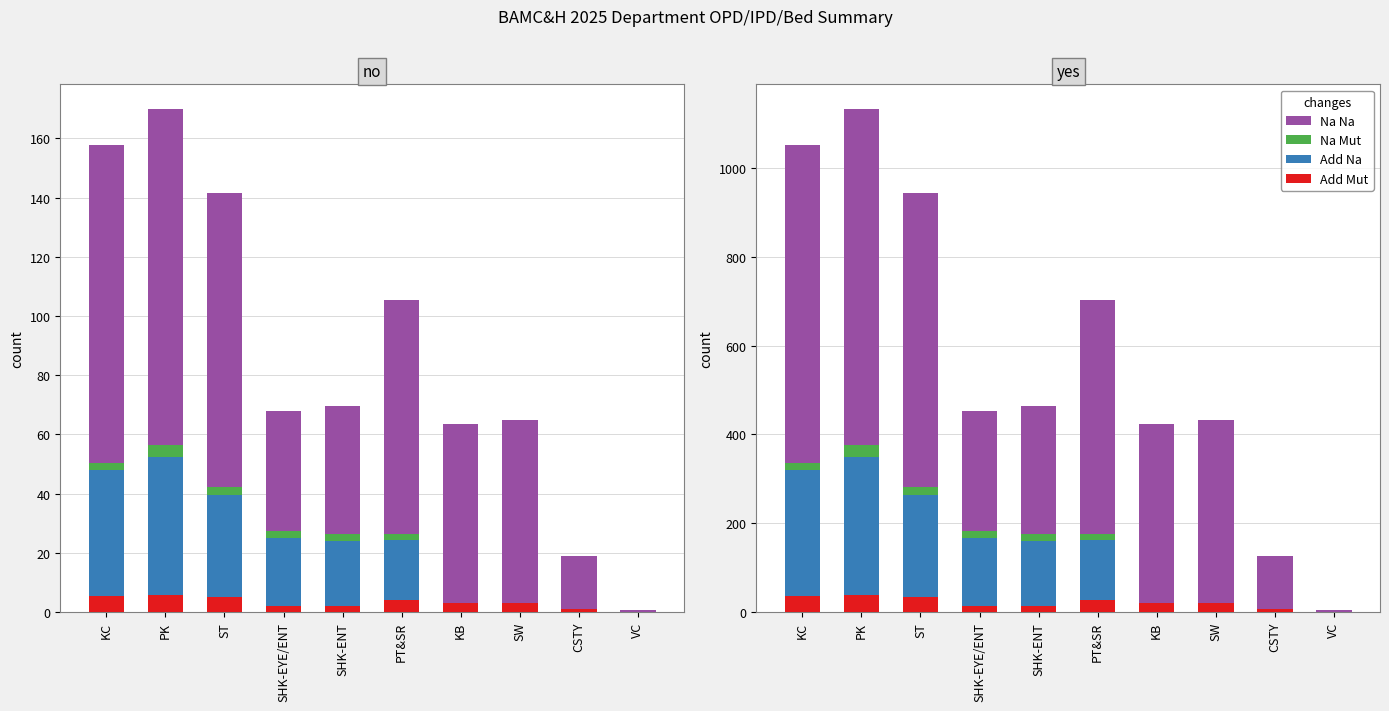

Between VC and CSTY, which is larger?

CSTY